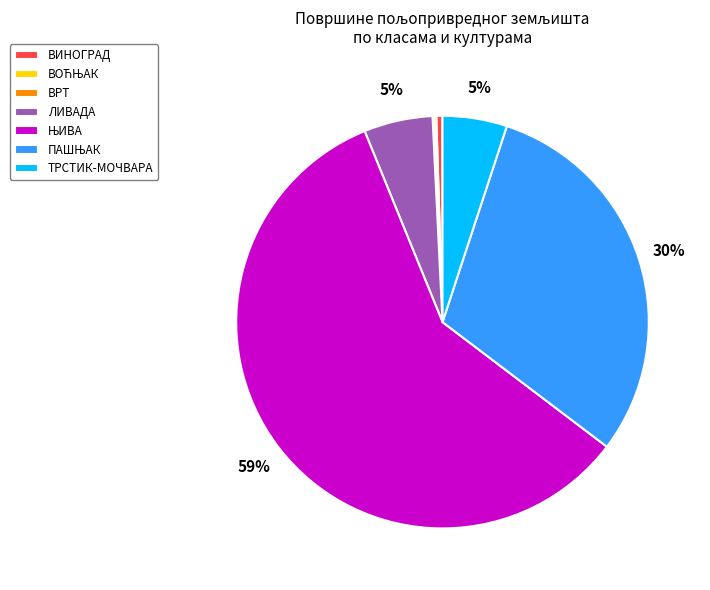

True or false: ТРСТИК-МОЧВАРА accounts for 1% of the total.

False